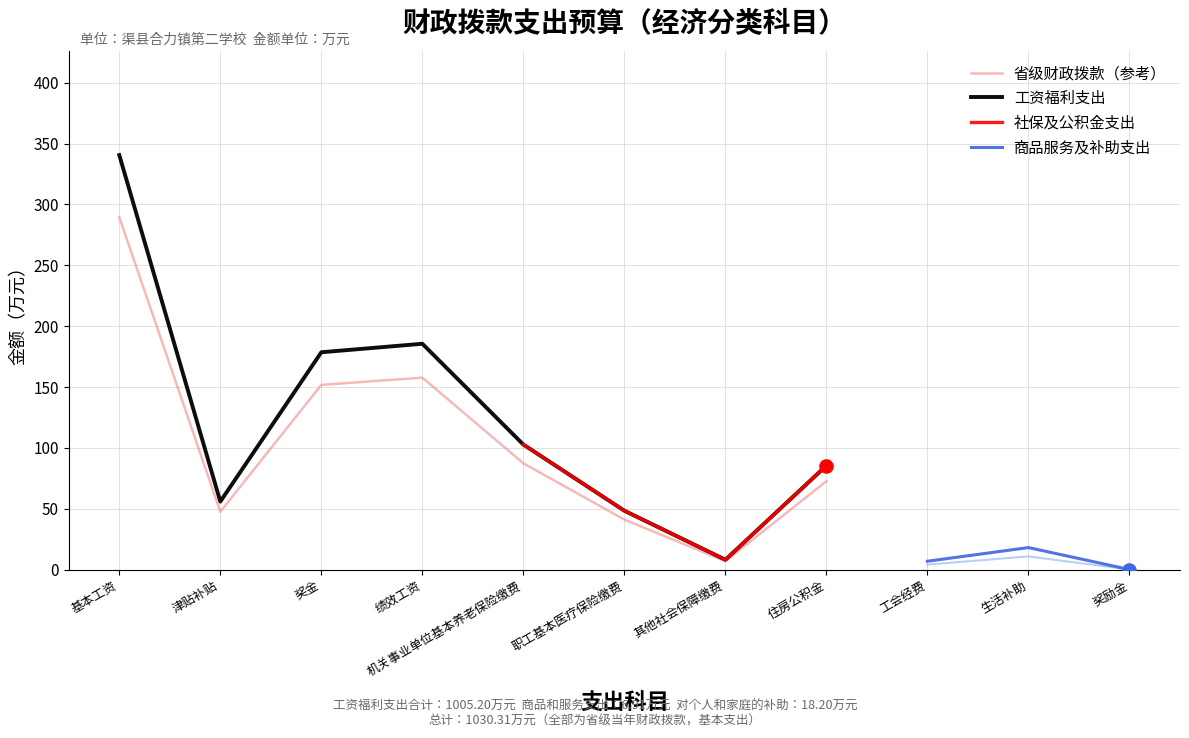

Which has a higher value, 工会经费 or 机关事业单位基本养老保险缴费?

机关事业单位基本养老保险缴费